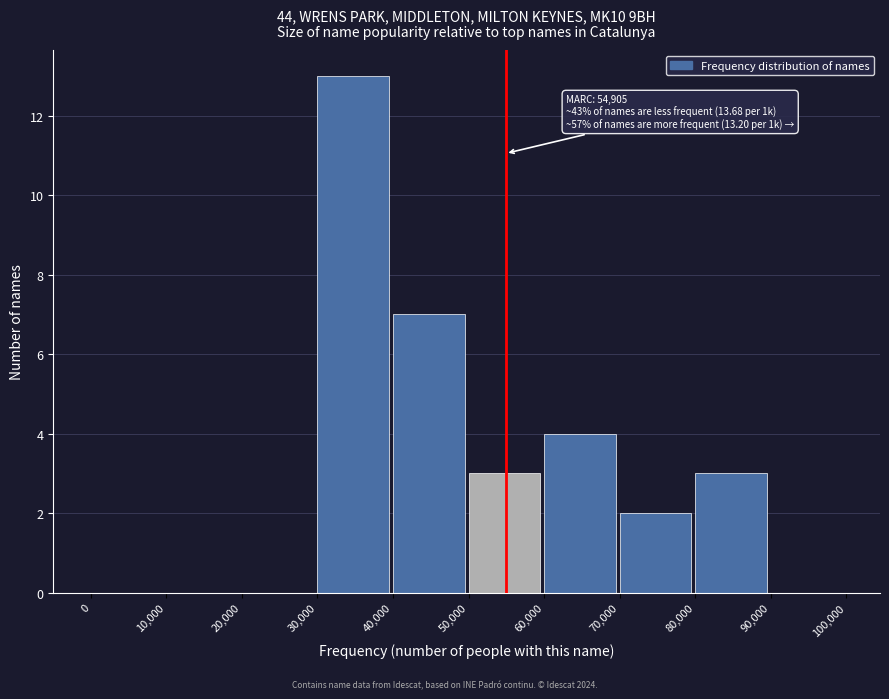

Over which range of the x-axis is the bar tallest?

30,000 to 40,000